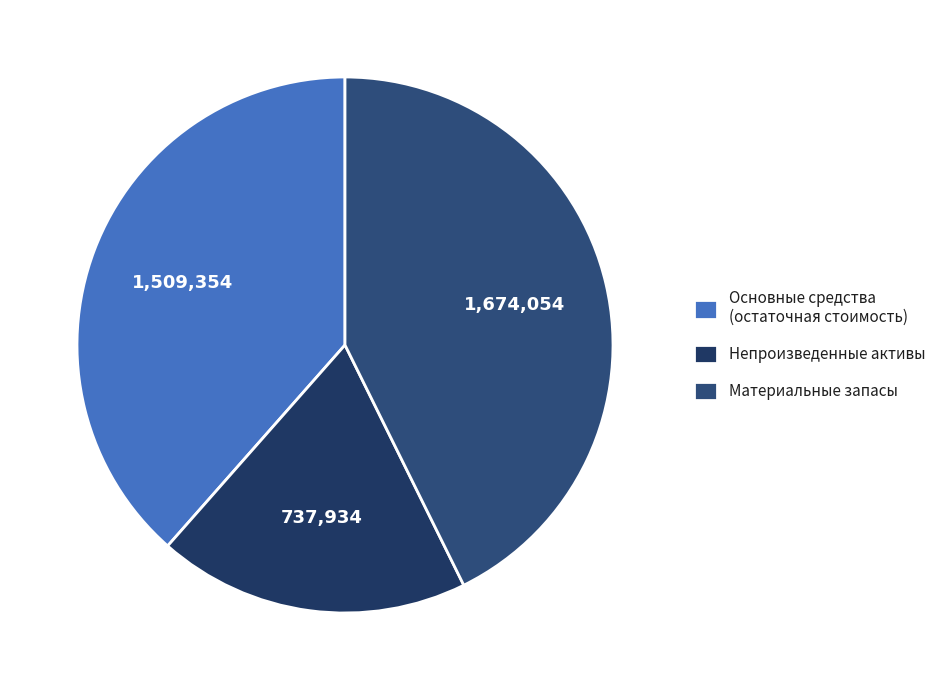

Combined, do Основные средства (остаточная стоимость) and Материальные запасы account for over 50%?

Yes